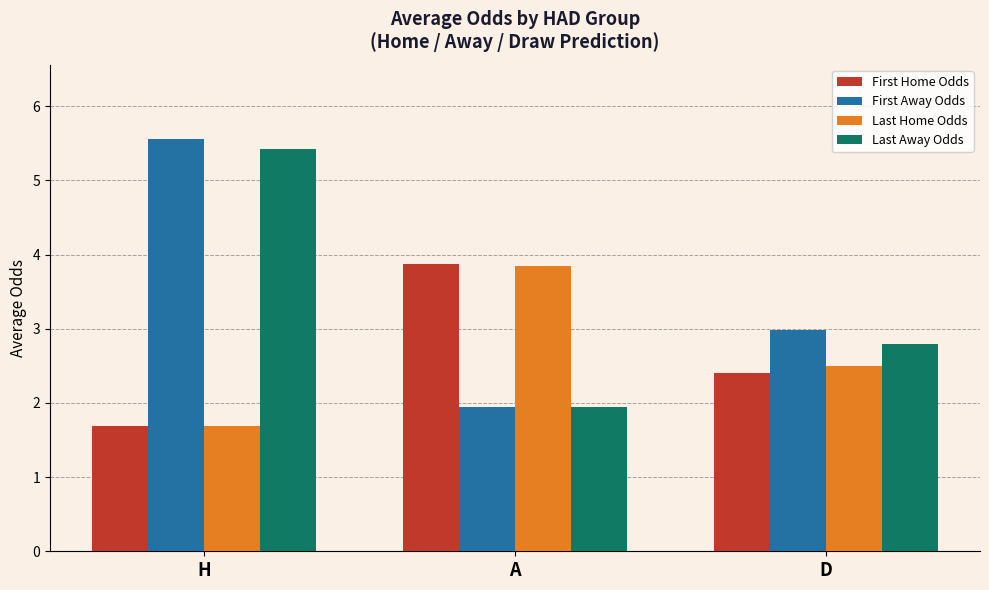

What is the difference between the highest and lowest values at H?

3.9